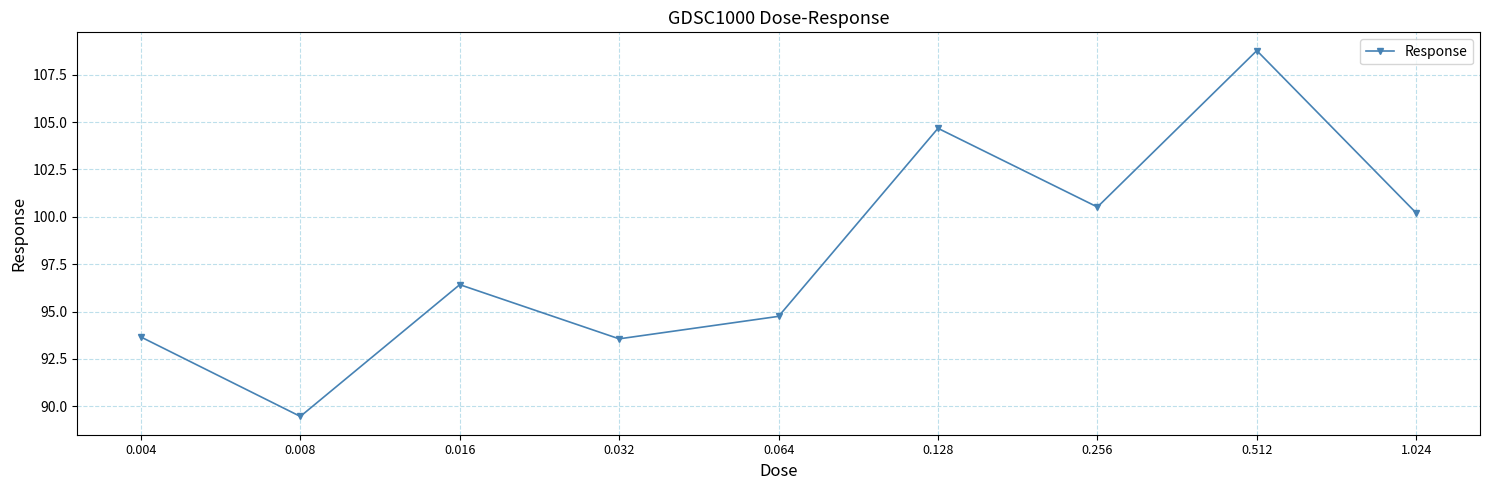

What is the average value?

98.0